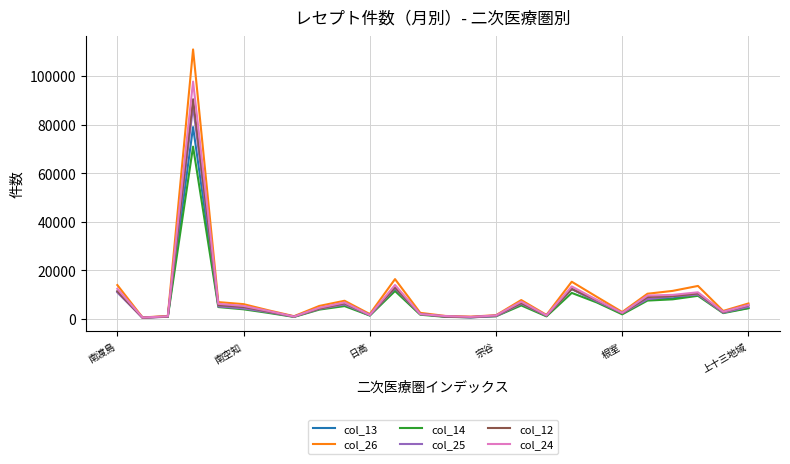

What is the value of the col_12 point at the 23rd from the left?

9379.0